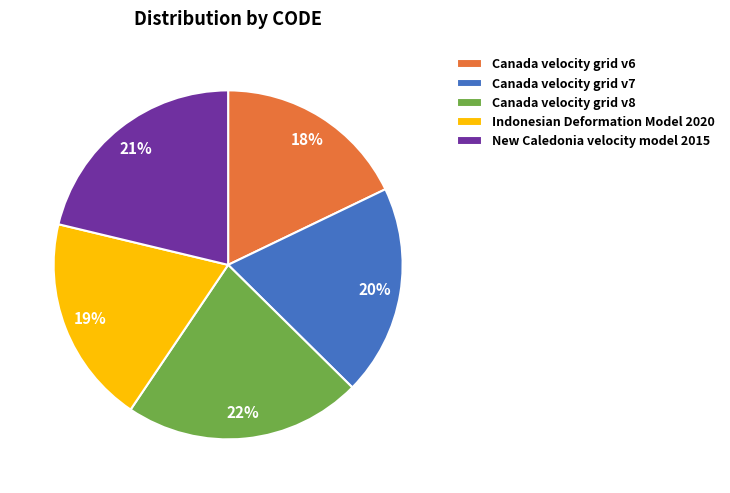

Is the sum of Canada velocity grid v8 and Canada velocity grid v7 greater than half?

No